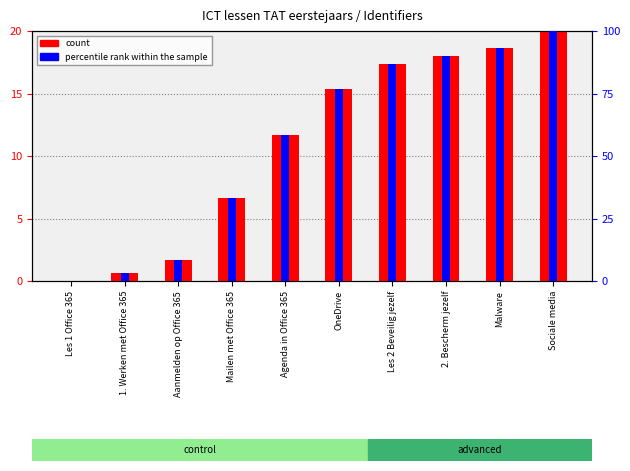

What is the spread (max minus min) of values at OneDrive?

61.3